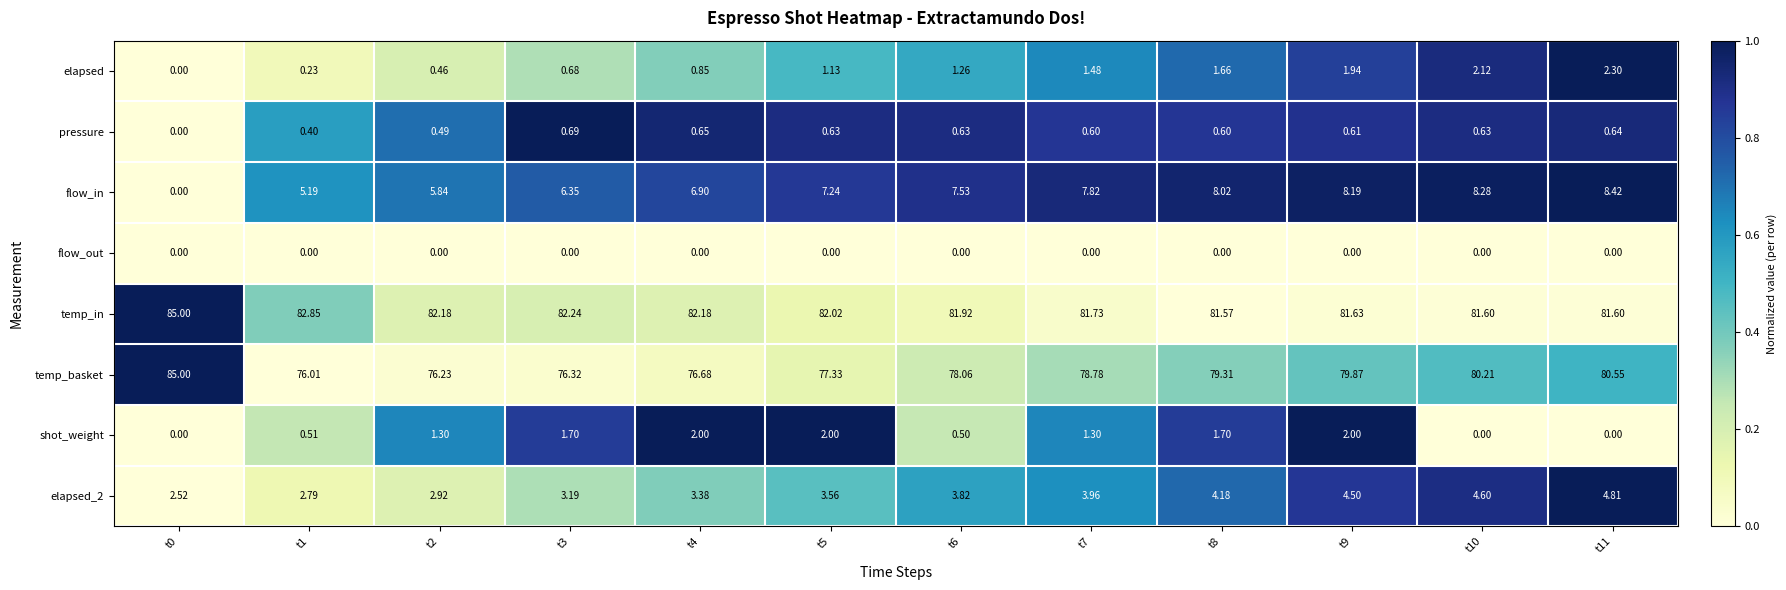

Between t6 and t10, which series saw the biggest shift?

temp_basket